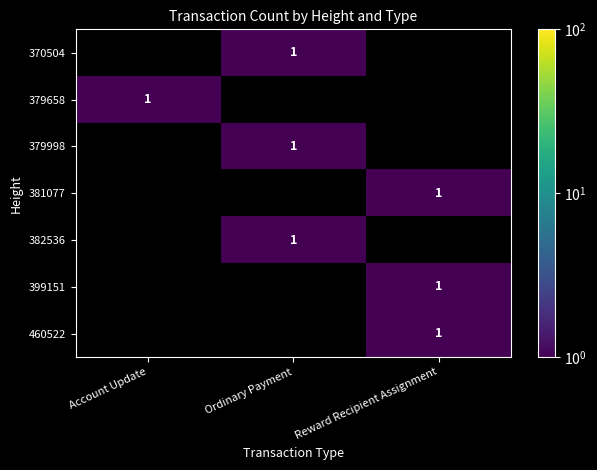

Which category has the highest value in the 379658 series?

Account Update